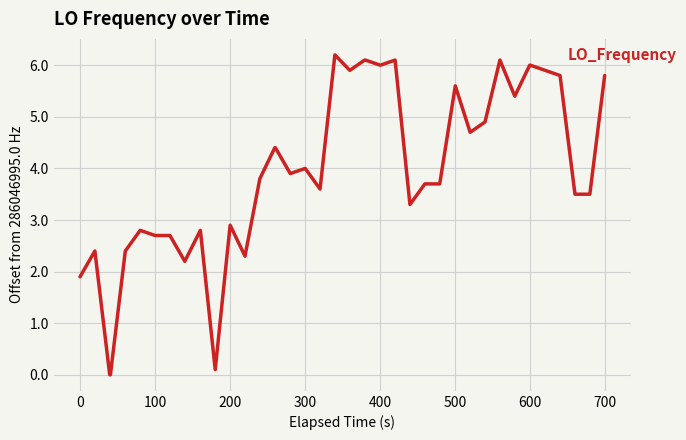

What is the difference between the maximum and minimum values?

6.2